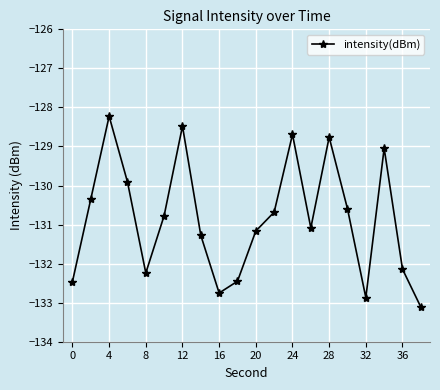

What is the value of the 18th point from the left?

-129.0